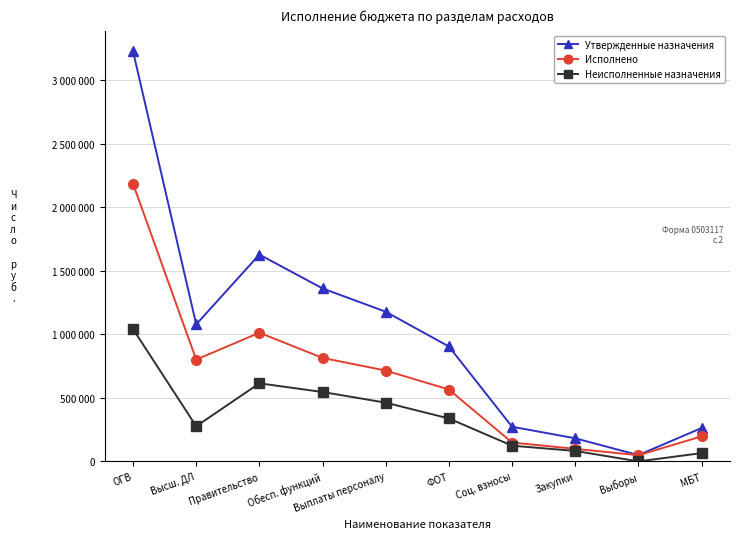

Rank the series at Закупки from lowest to highest value.

Неисполненные назначения, Исполнено, Утвержденные назначения